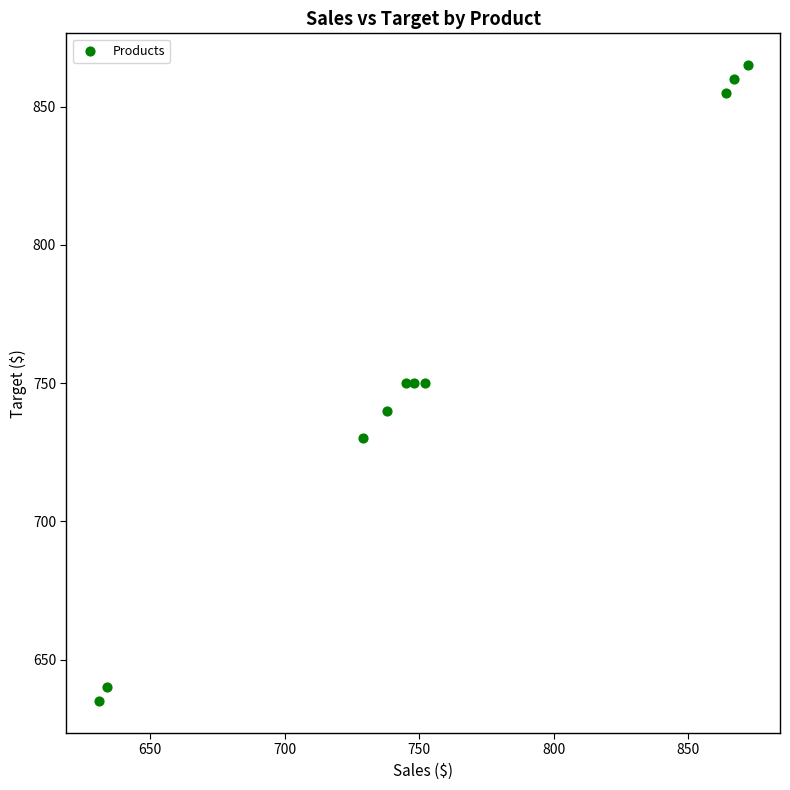

What is the range of Y values (max minus min)?

230